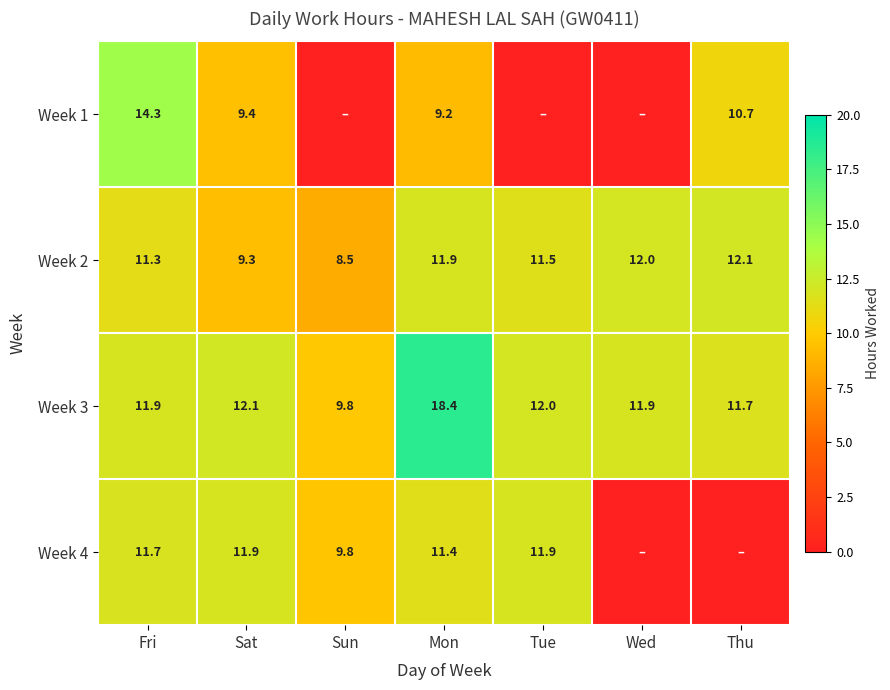

Is it true that Week 1 equals 3.9 at Mon?

False